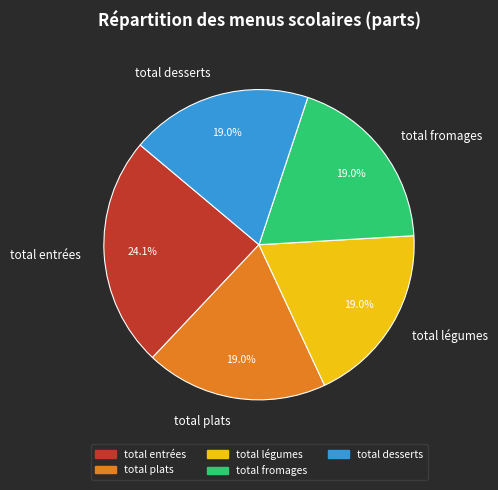

True or false: total entrées accounts for 24% of the total.

True